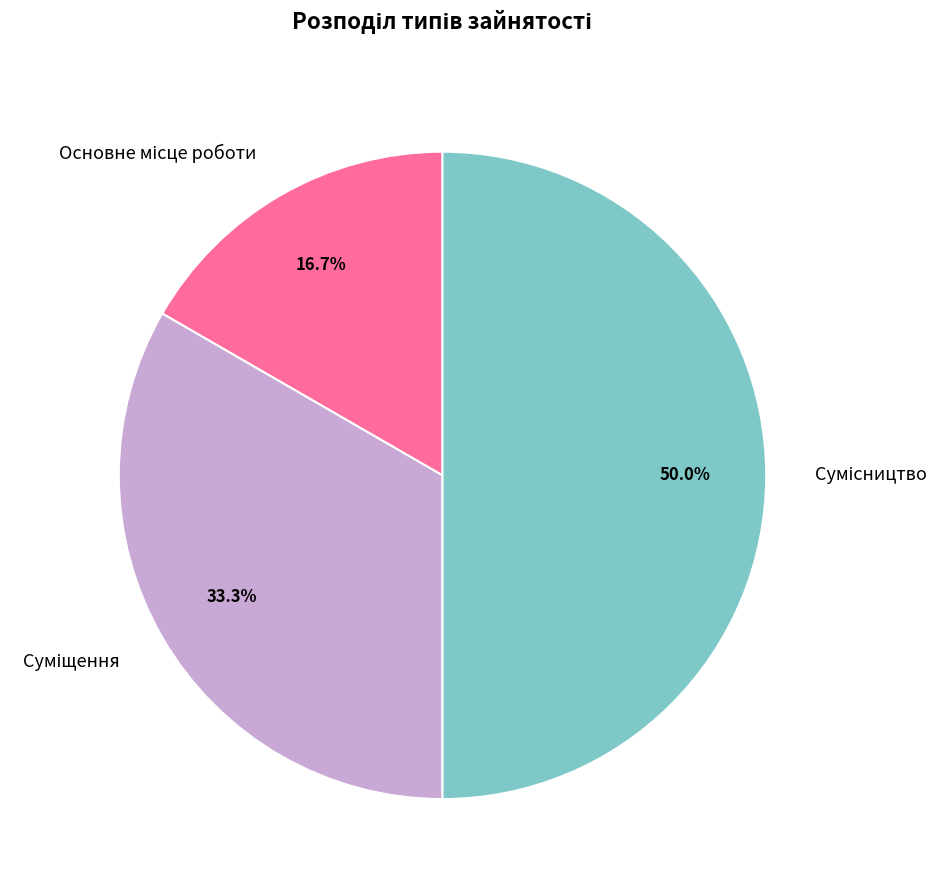

Rank the categories by value from highest to lowest.

Сумісництво, Суміщення, Основне місце роботи